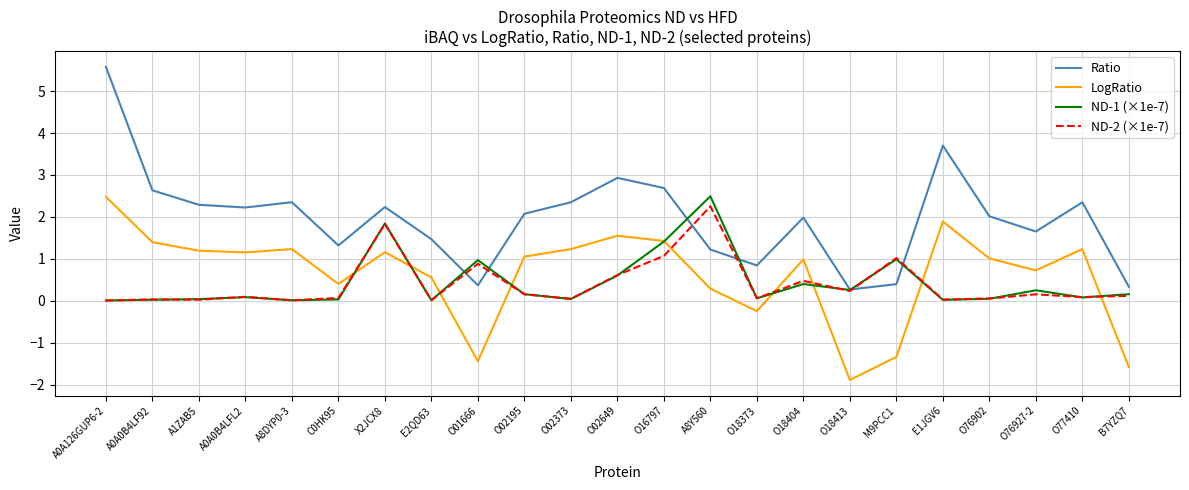

Which series has the largest range (max minus min)?

Ratio